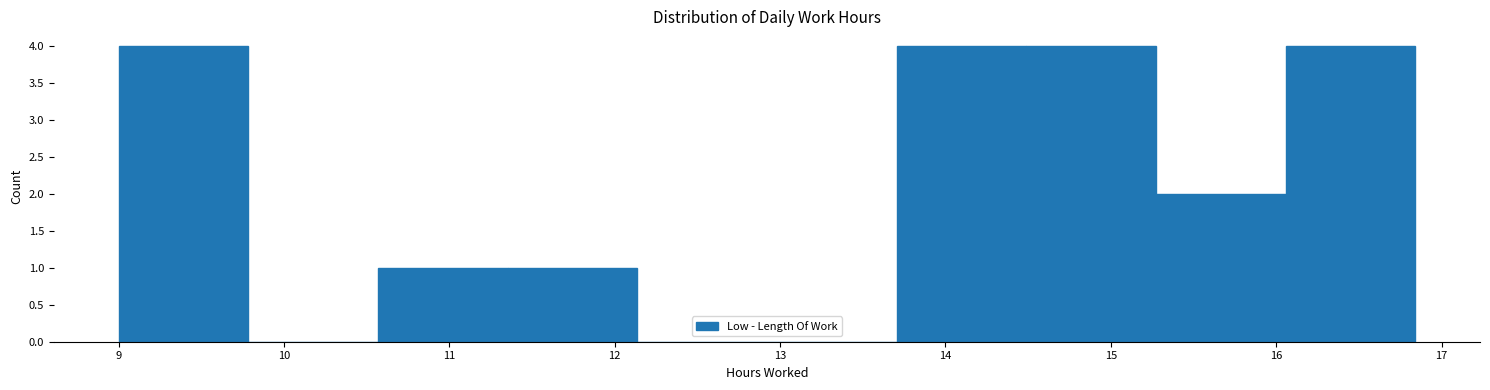

Reading left to right, list every bar in this chart as the range it spans on the x-axis followed by its height. Neither the bar edges nor the heights are printed on the chart, so give them approximately, as read against the axes.

9.0 to 9.8: 4
9.8 to 10.6: 0
10.6 to 11.4: 1
11.4 to 12.1: 1
12.1 to 12.9: 0
12.9 to 13.7: 0
13.7 to 14.5: 4
14.5 to 15.3: 4
15.3 to 16.1: 2
16.1 to 16.8: 4